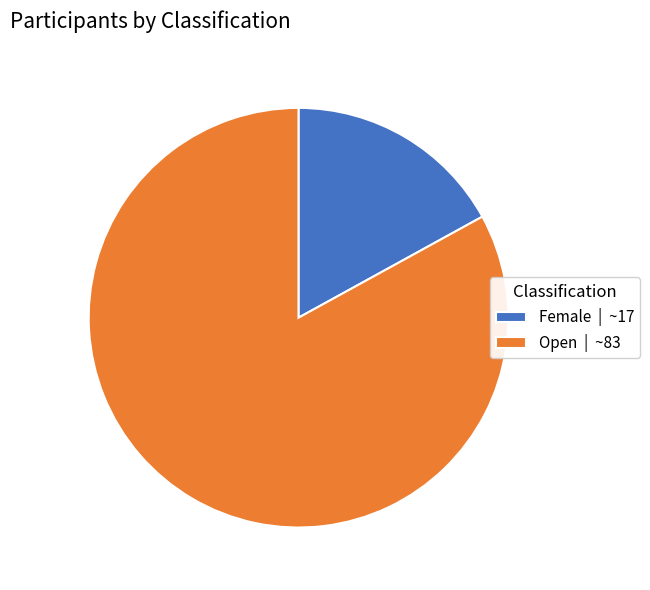

Is there any slice that represents more than half of the pie?

Yes